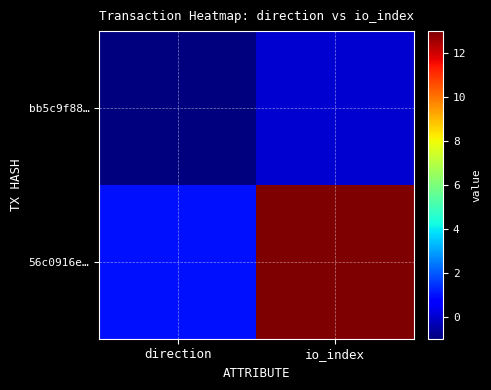

Which has a higher value, direction or io_index?

io_index